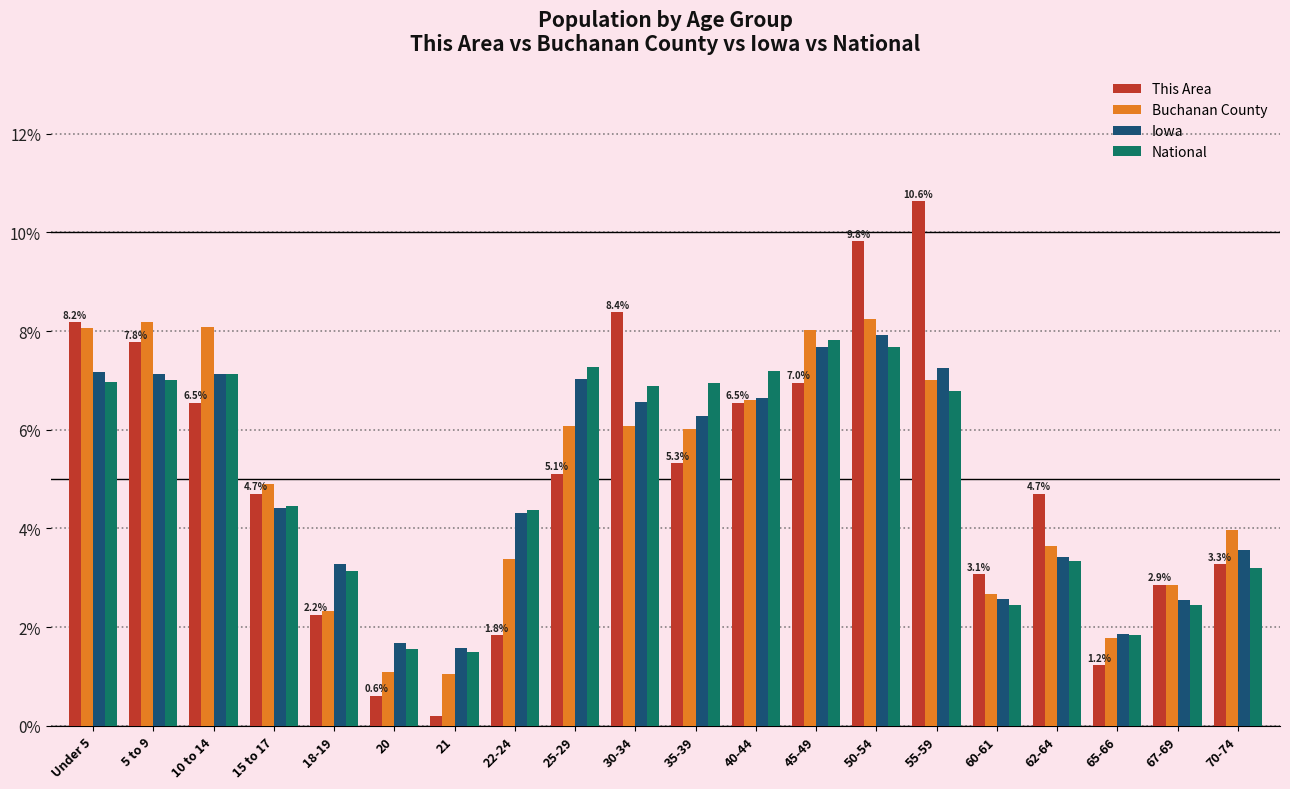

What is the difference between the highest and lowest values at 40-44?

0.7